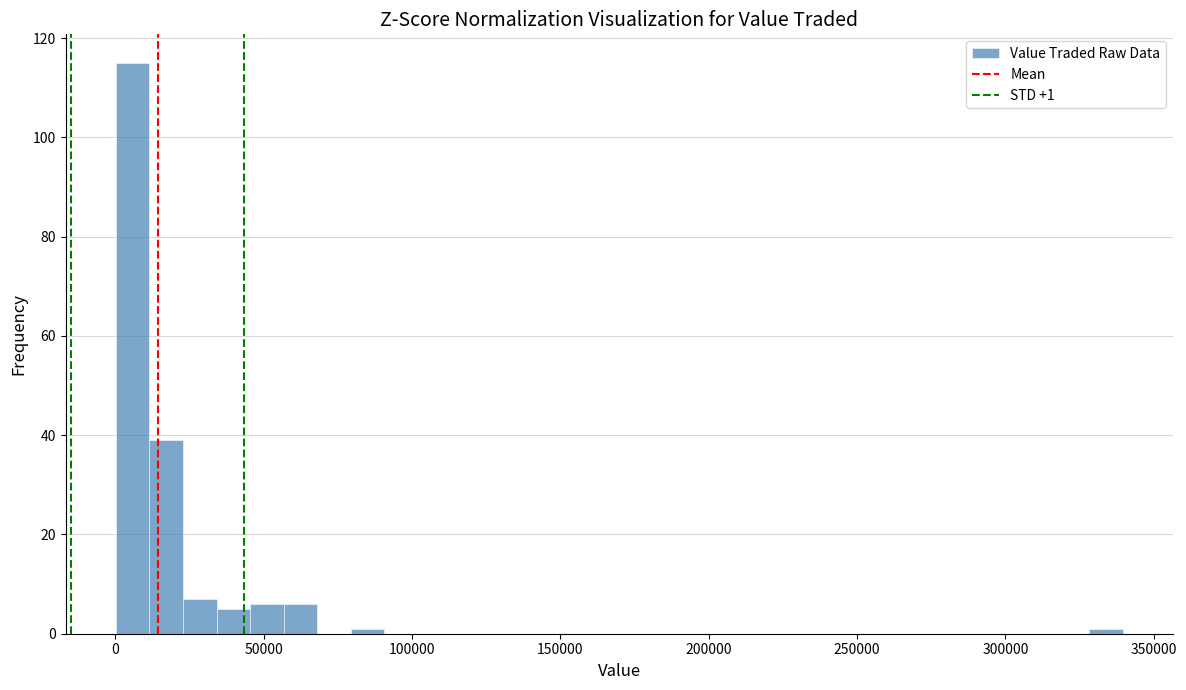

Around what value on the x-axis is the tallest bar? Give the approximate position of its centre, as read against the axis.

5000